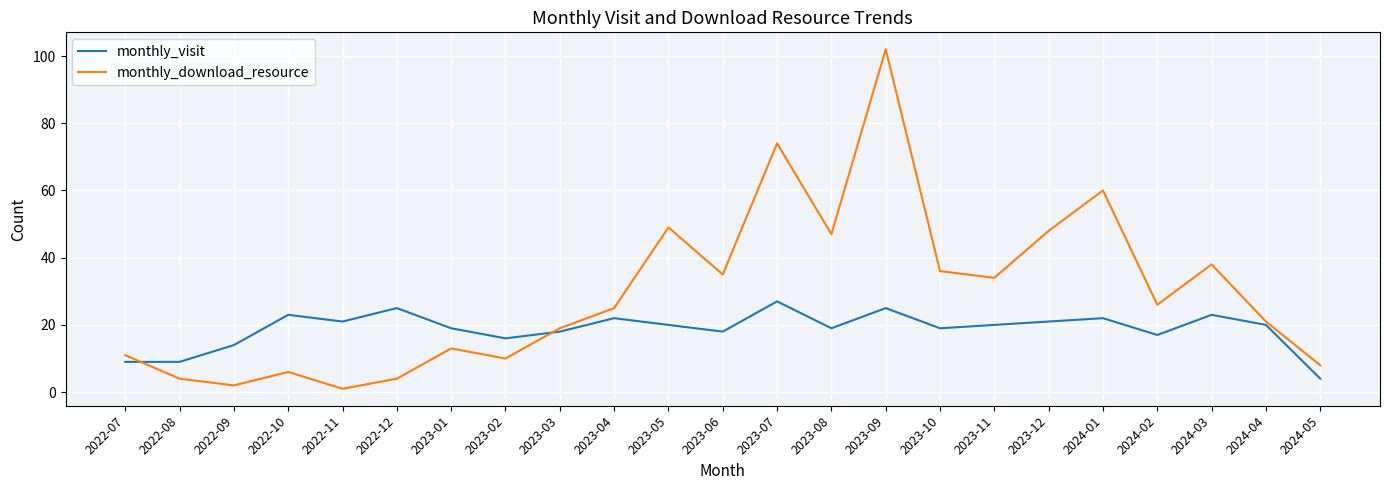

What are all the series names shown in the legend?

monthly_visit, monthly_download_resource